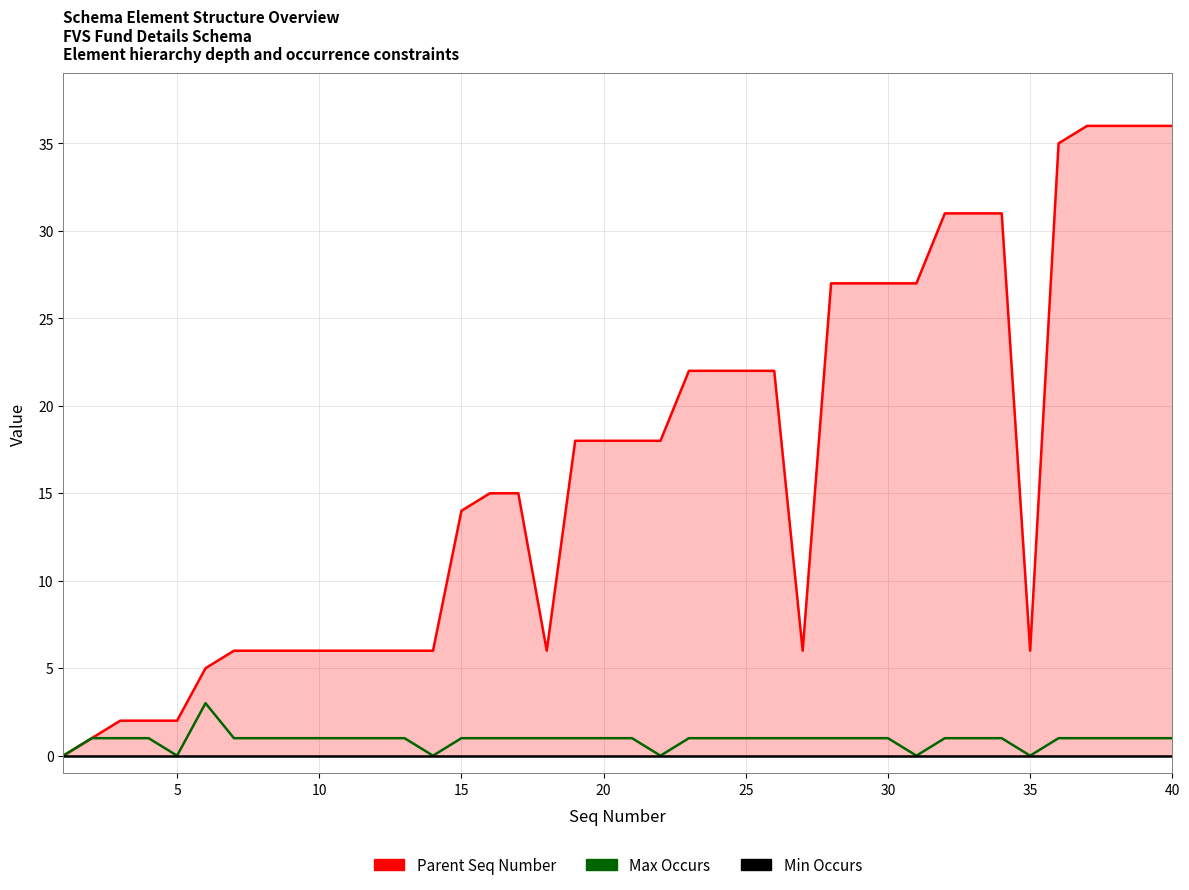

True or false: Max Occurs and Min Occurs intersect in this chart.

False